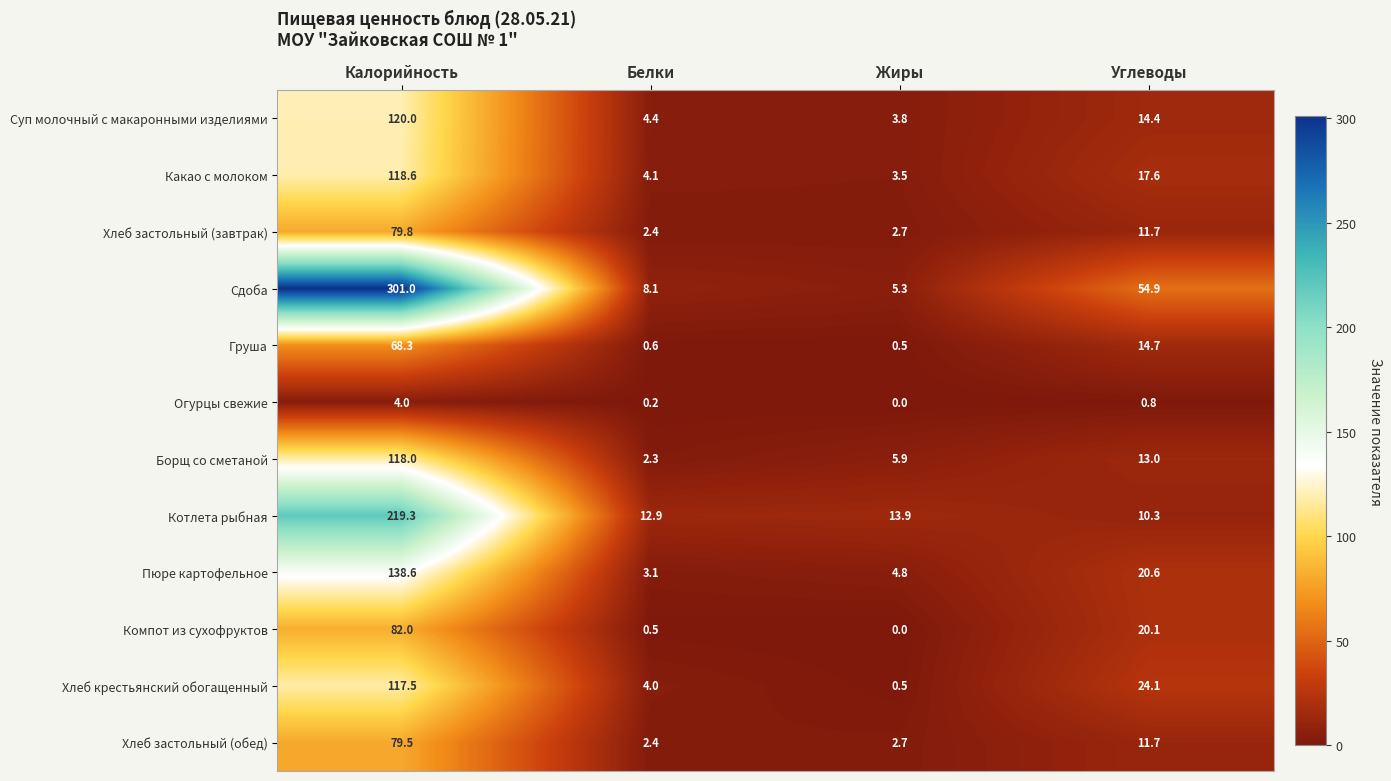

Which series has the largest range (max minus min)?

Сдоба